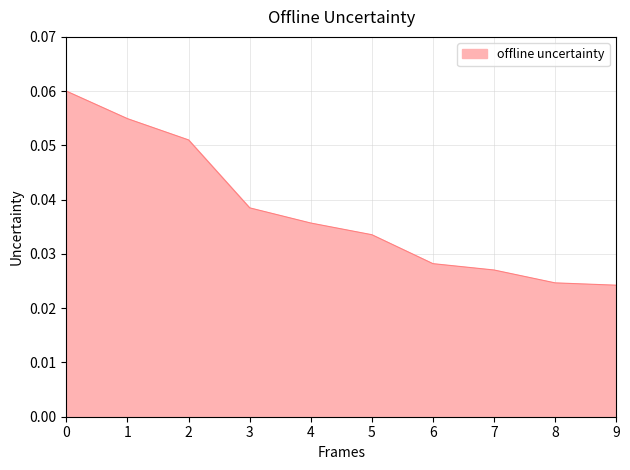

True or false: the data shows 0.1 at 5.

False